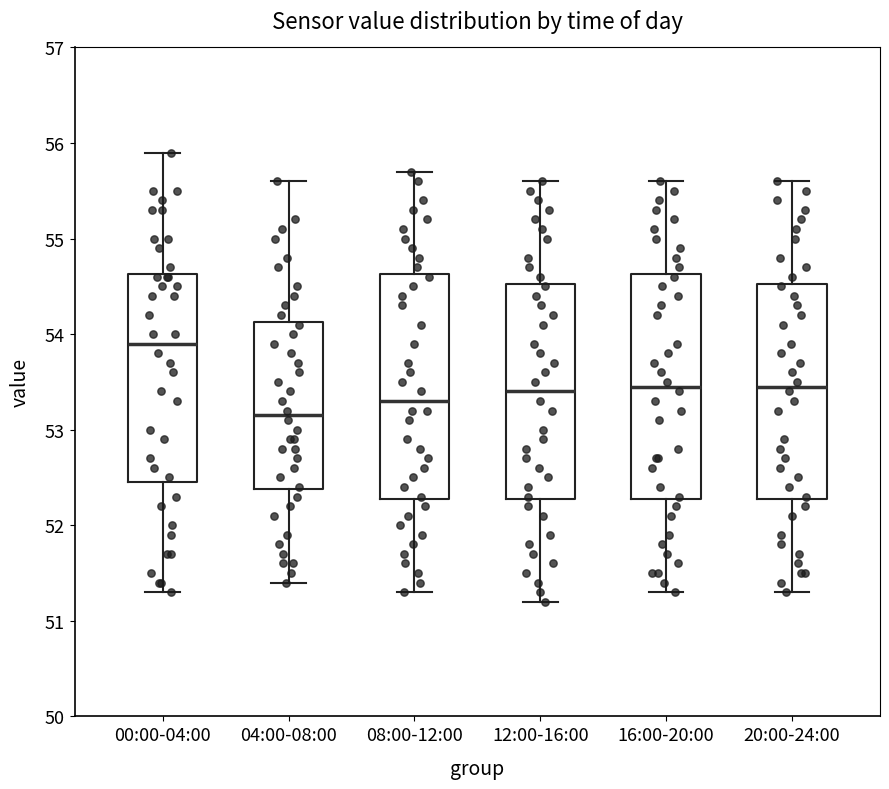

Where does the upper whisker of the box for 04:00-08:00 end on the y-axis? The values are not printed on the chart, so give them approximately, as read against the axis.

55.6